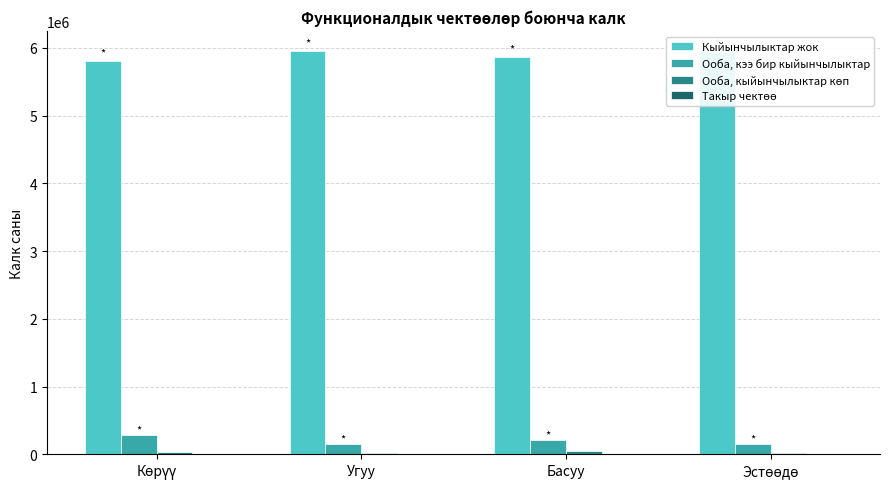

At which category does the chart reach its peak across all series?

Угуу